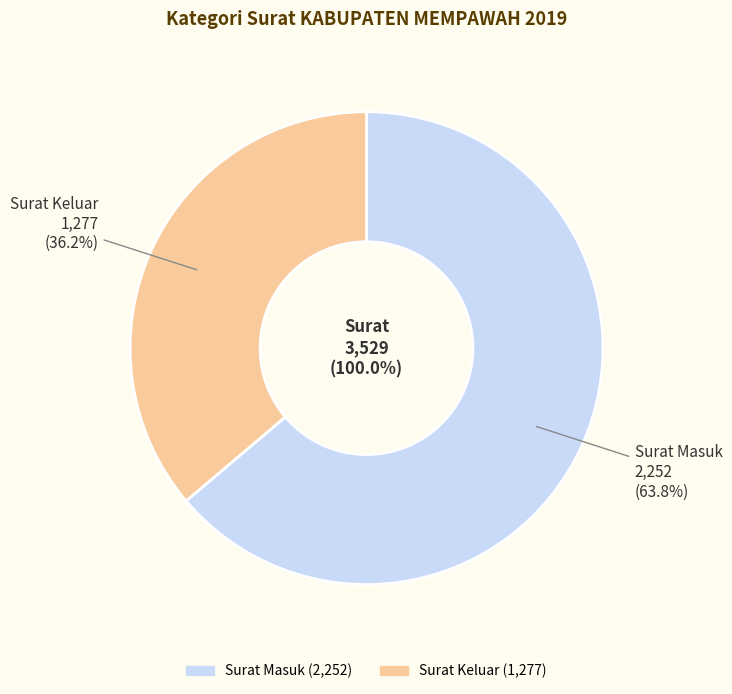

To the nearest percent, what is the difference between the largest and smallest slice percentages?

28%